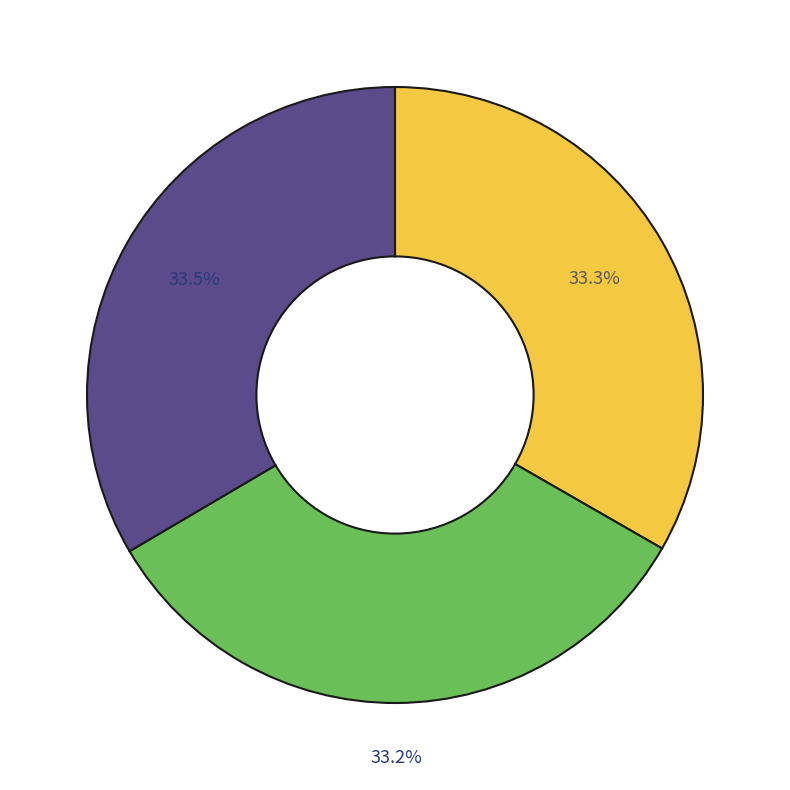

Count the number of slices in the pie.

3